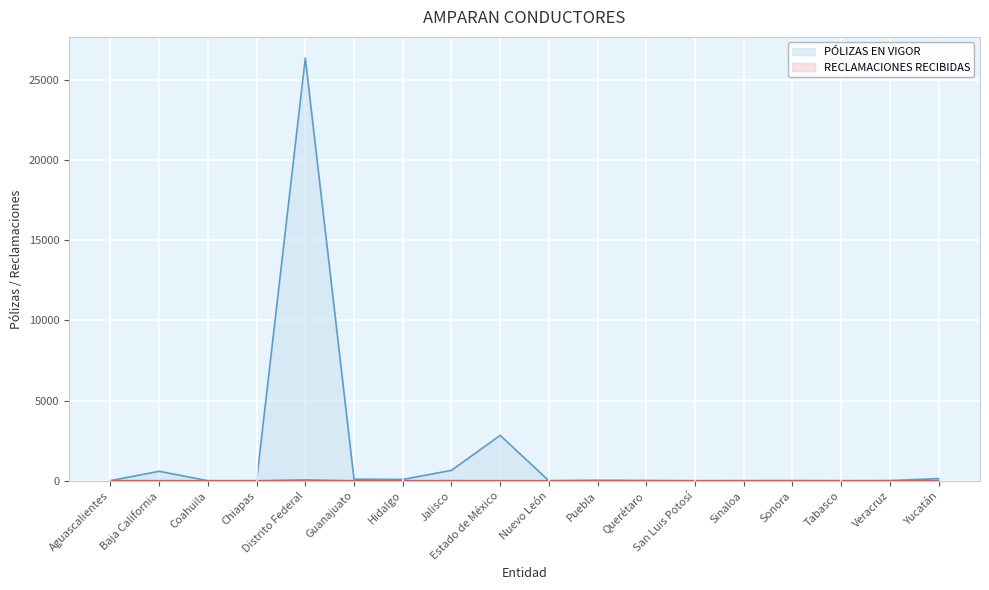

Rank the series at Aguascalientes from lowest to highest value.

RECLAMACIONES RECIBIDAS, PÓLIZAS EN VIGOR